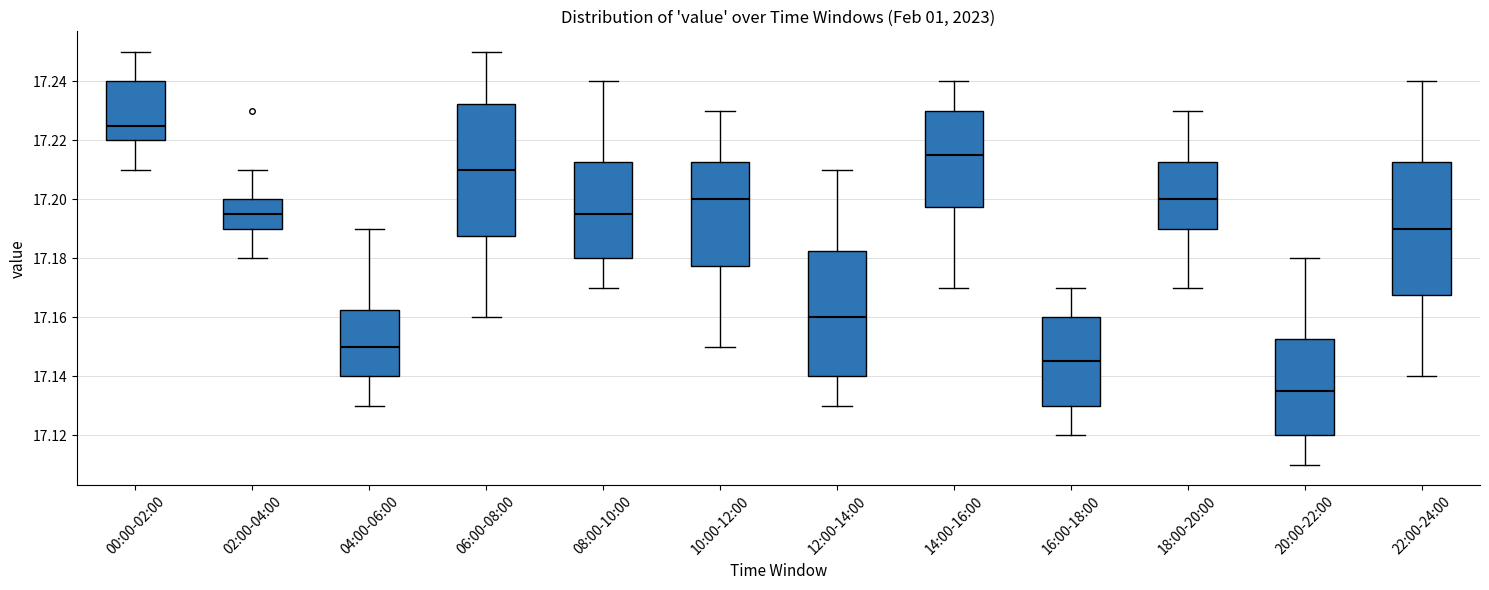

Reading left to right, read every box against the y-axis: the position of its median line, the range the box covers, and the ends of its whiskers. The values are not printed on the chart, so give them approximately, as read against the axis.

00:00-02:00: median 17.226, box 17.220 to 17.240, whiskers 17.210 to 17.250
02:00-04:00: median 17.196, box 17.190 to 17.200, whiskers 17.180 to 17.210
04:00-06:00: median 17.150, box 17.140 to 17.162, whiskers 17.130 to 17.190
06:00-08:00: median 17.210, box 17.188 to 17.232, whiskers 17.160 to 17.250
08:00-10:00: median 17.196, box 17.180 to 17.212, whiskers 17.170 to 17.240
10:00-12:00: median 17.200, box 17.178 to 17.212, whiskers 17.150 to 17.230
12:00-14:00: median 17.160, box 17.140 to 17.182, whiskers 17.130 to 17.210
14:00-16:00: median 17.216, box 17.198 to 17.230, whiskers 17.170 to 17.240
16:00-18:00: median 17.146, box 17.130 to 17.160, whiskers 17.120 to 17.170
18:00-20:00: median 17.200, box 17.190 to 17.212, whiskers 17.170 to 17.230
20:00-22:00: median 17.136, box 17.120 to 17.152, whiskers 17.110 to 17.180
22:00-24:00: median 17.190, box 17.168 to 17.212, whiskers 17.140 to 17.240